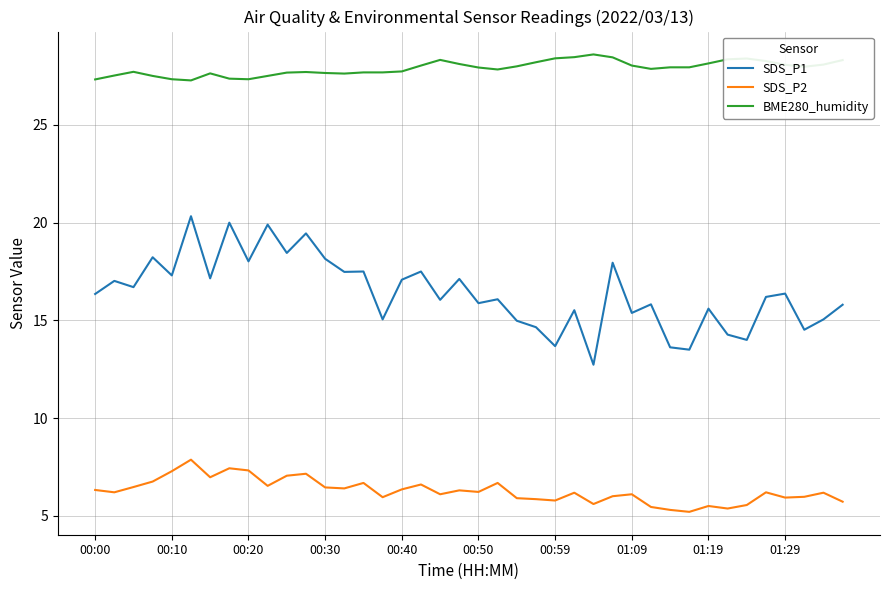

Which series has the largest range (max minus min)?

SDS_P1